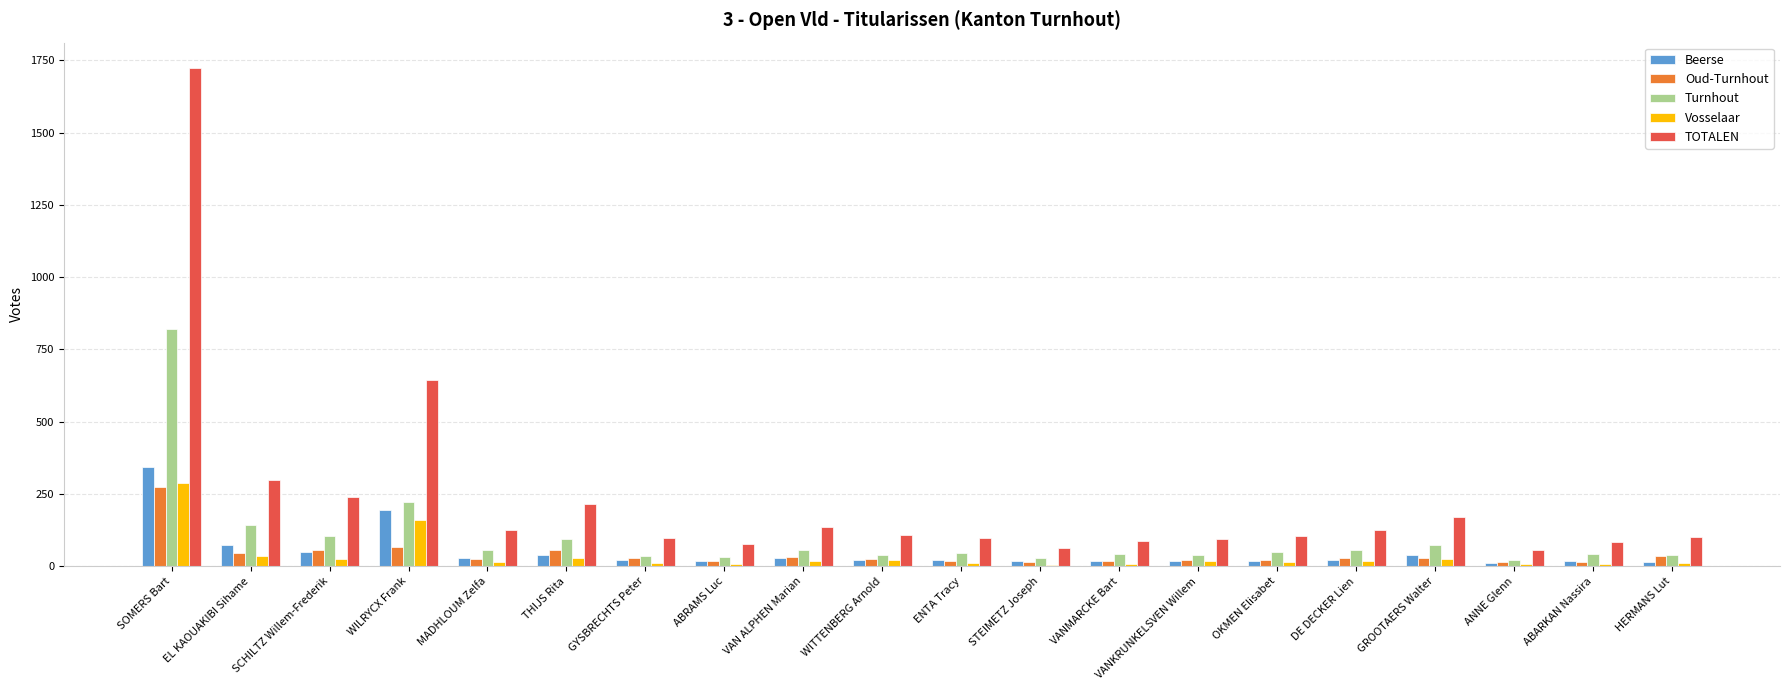

Between WILRYCX Frank and OKMEN Elisabet, which series saw the biggest shift?

TOTALEN